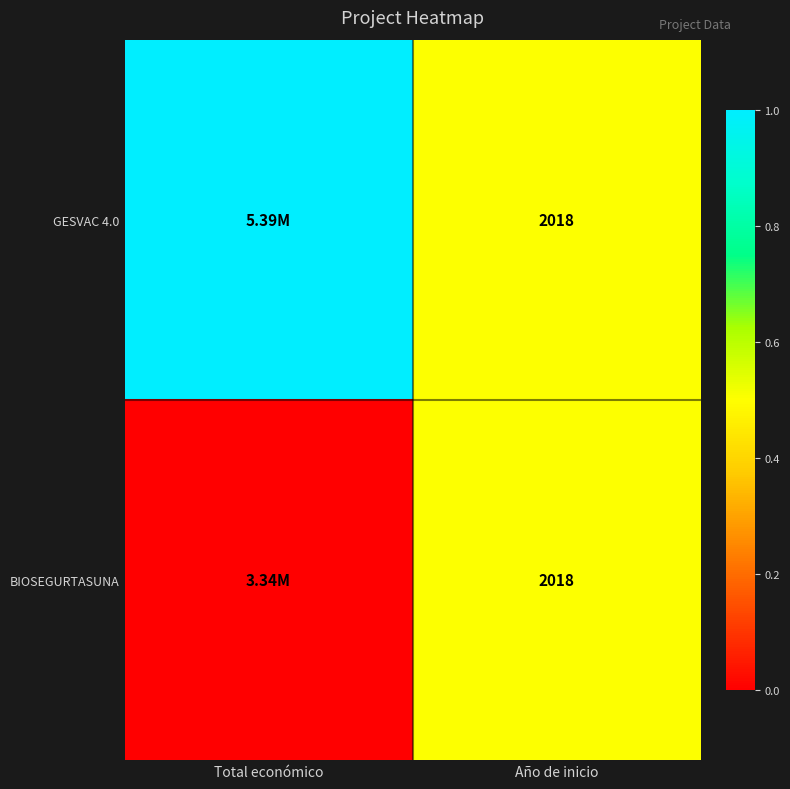

At Total económico, list the series in order from smallest to largest.

BIOSEGURTASUNA, GESVAC 4.0